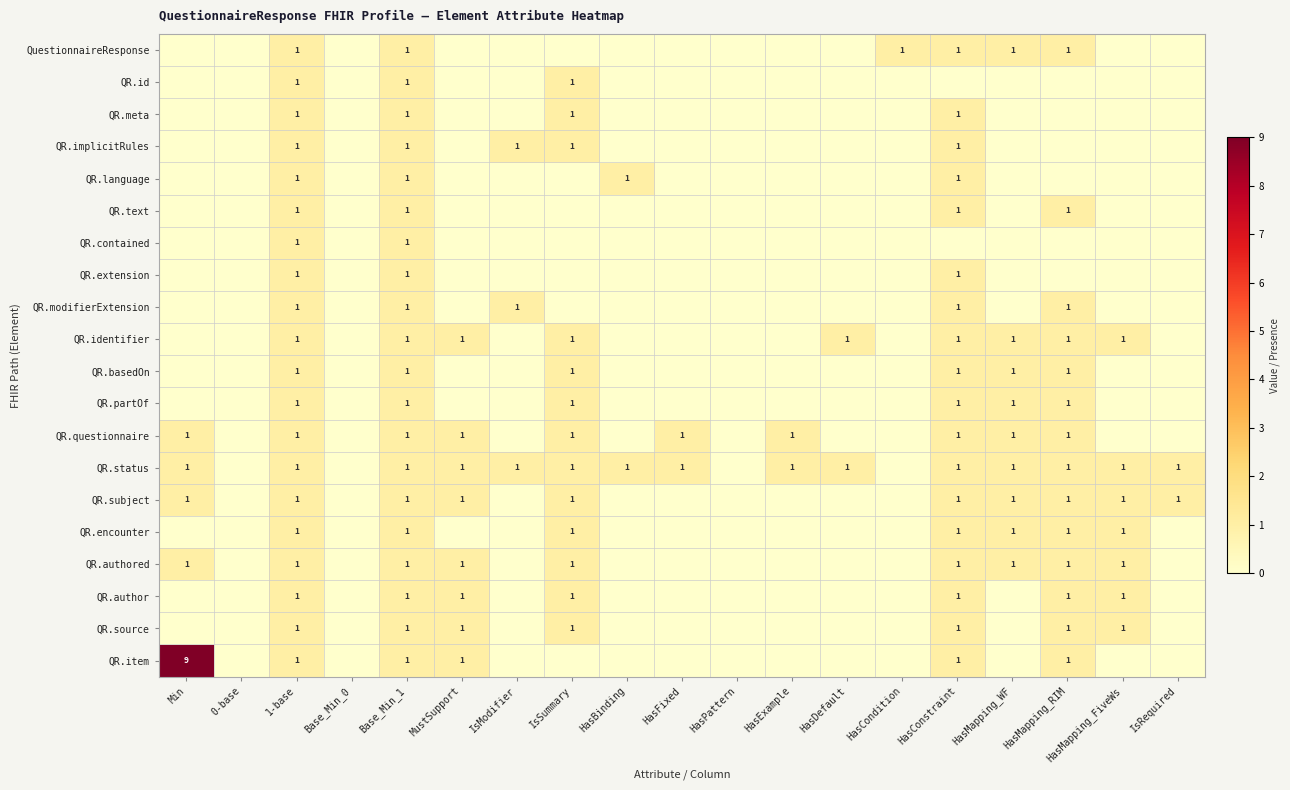

Is it true that QR.subject equals 1 at IsSummary?

True